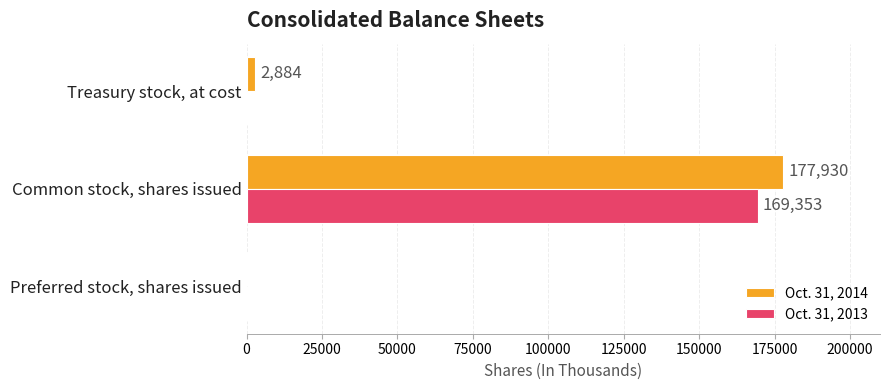

At which label is Oct. 31, 2014 closest to 88965?

Treasury stock, at cost